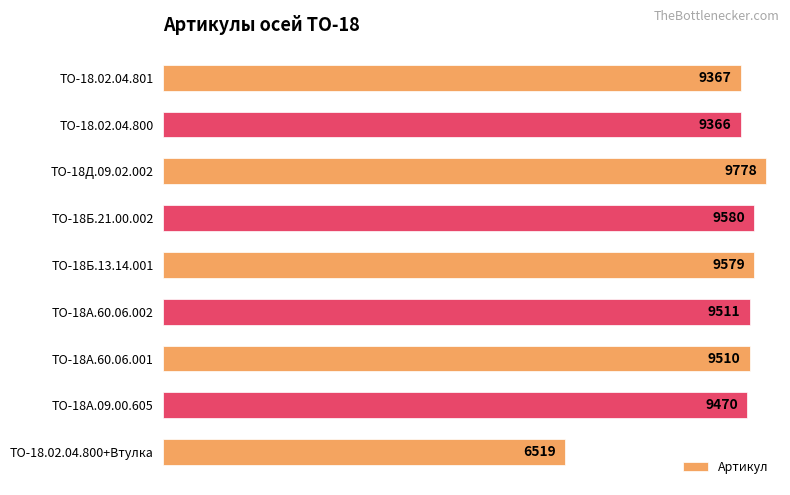

Rank the categories by value from lowest to highest.

ТО-18.02.04.800+Втулка, ТО-18.02.04.800, ТО-18.02.04.801, ТО-18А.09.00.605, ТО-18А.60.06.001, ТО-18А.60.06.002, ТО-18Б.13.14.001, ТО-18Б.21.00.002, ТО-18Д.09.02.002